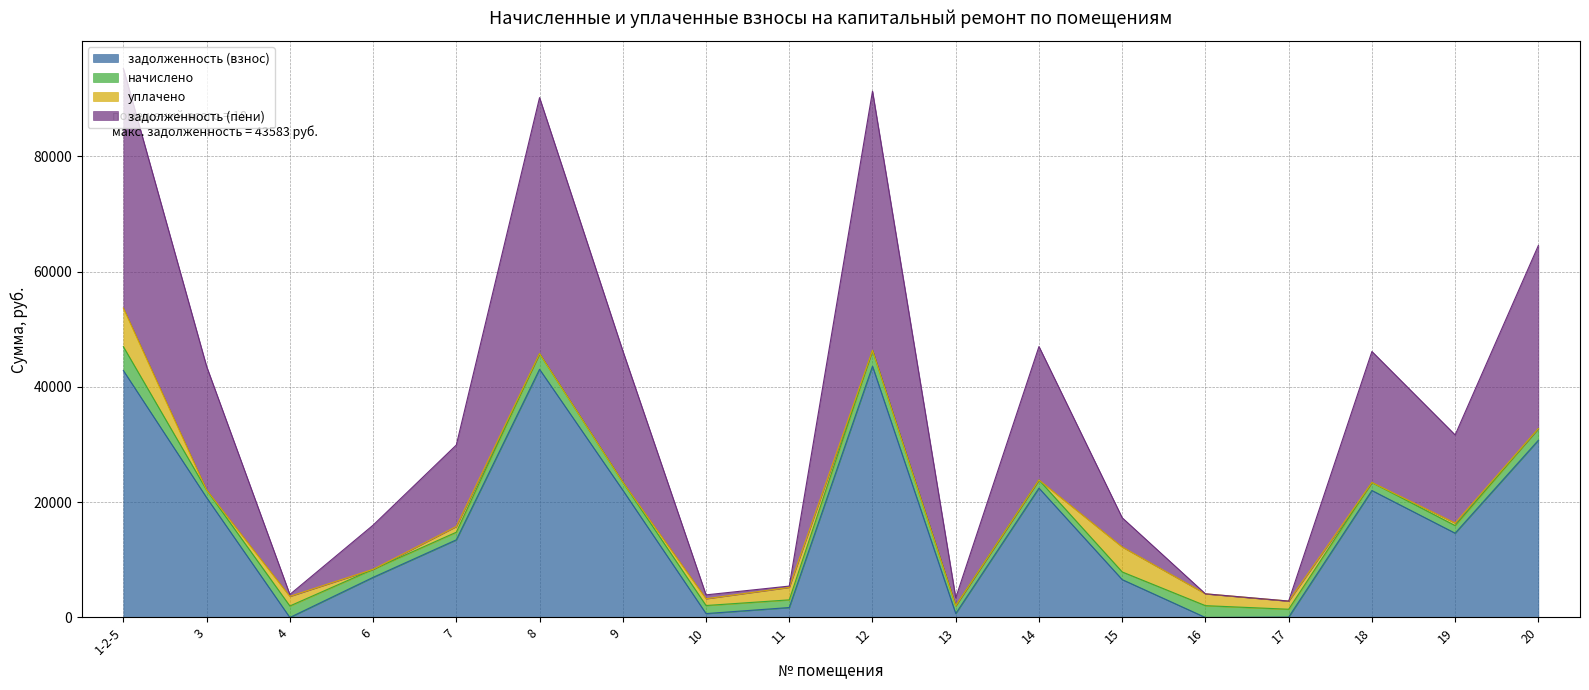

Which series has the largest total across all categories?

задолженность (пени)